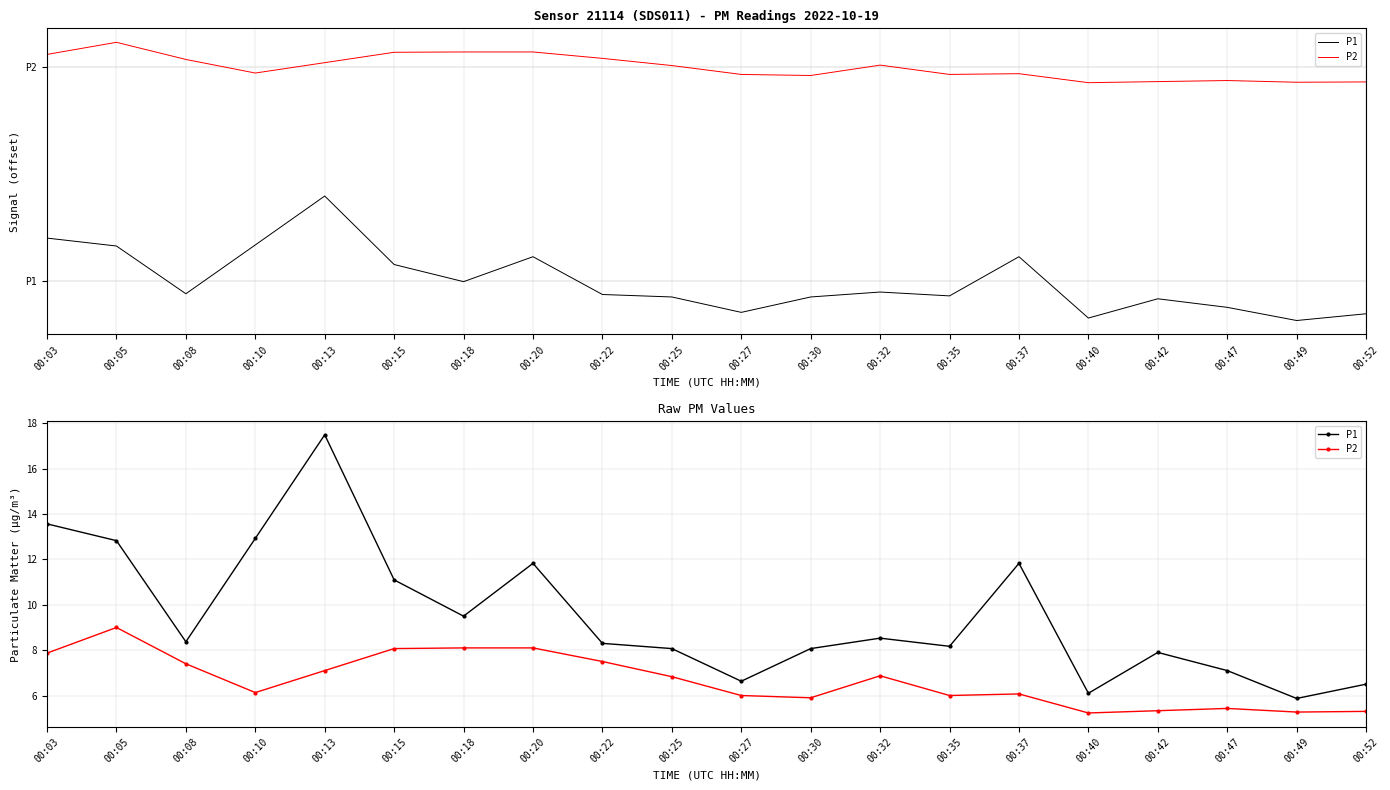

The P1 series shows 12.7 at 00:18. True or false?

False